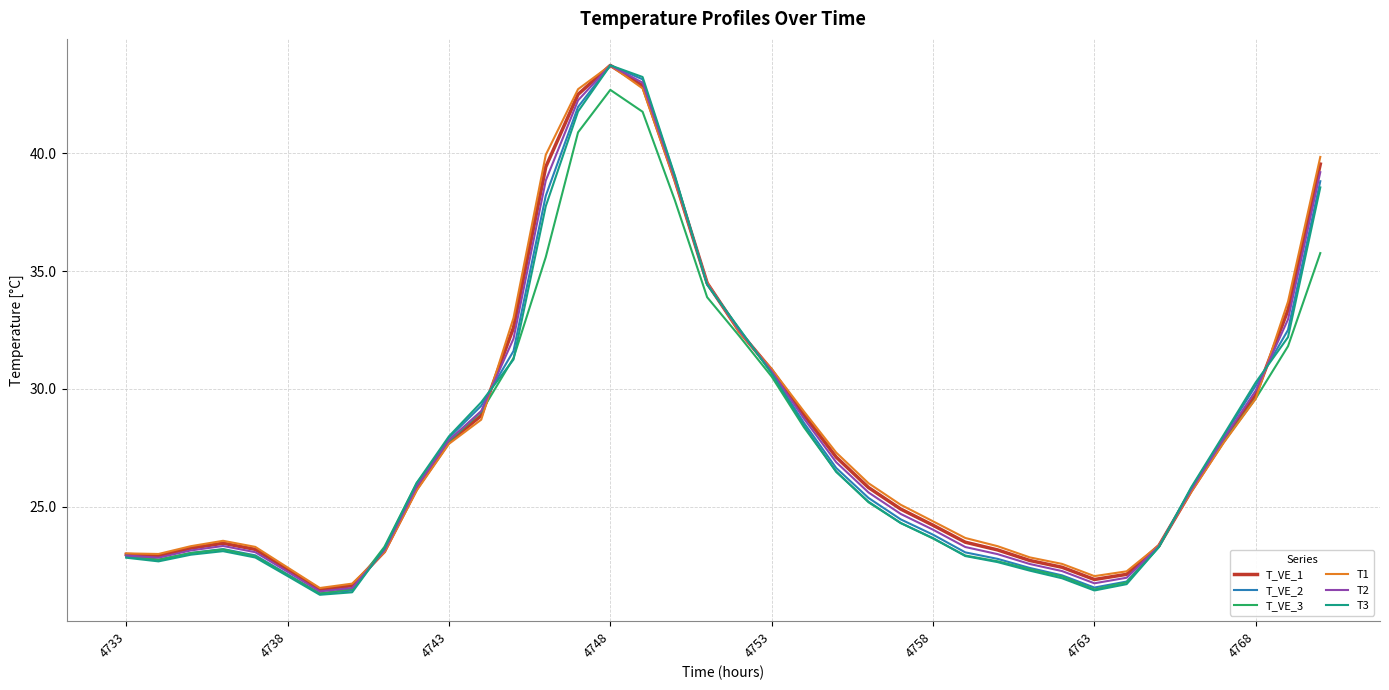

What is the highest value of the T2 series?

43.7